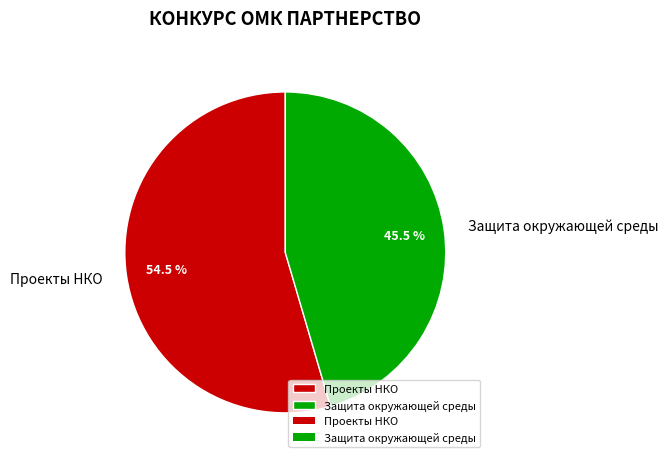

What portion of the pie excludes Защита окружающей среды?

54.5%